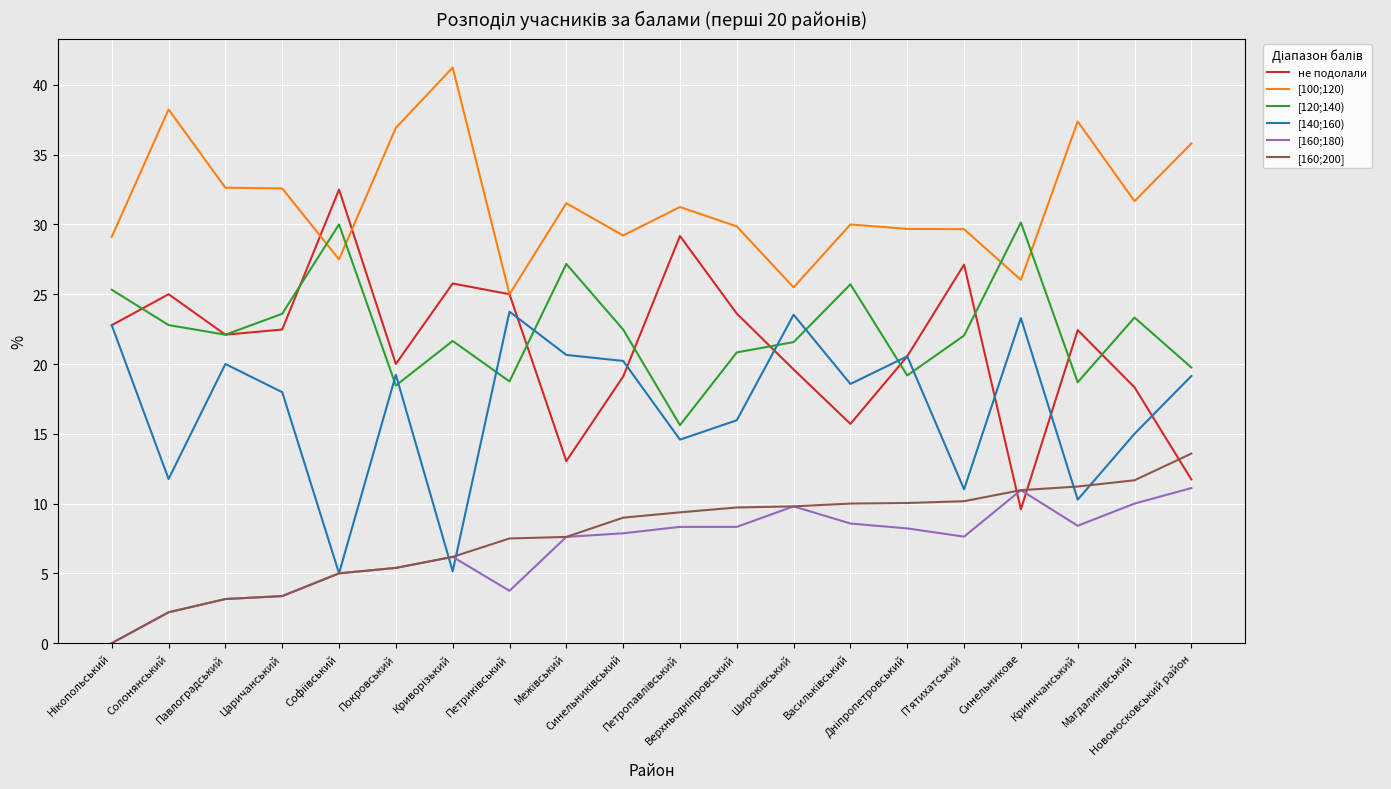

What is the maximum value for [160;200]?

13.6